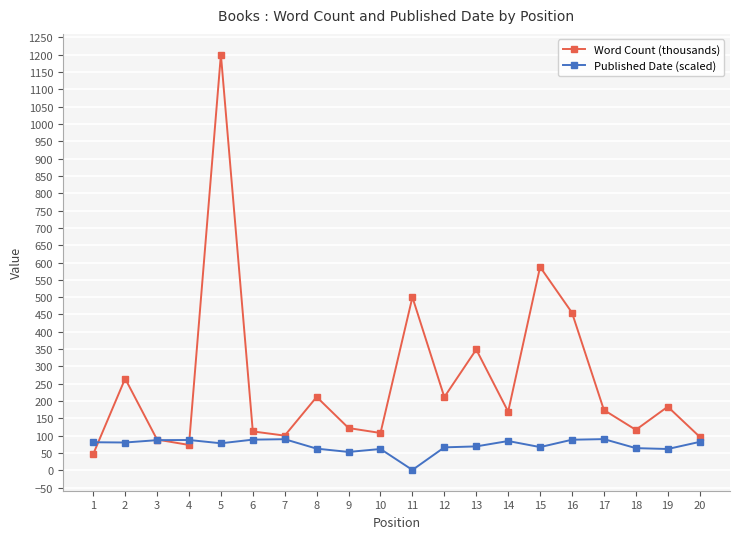

What is the value of the Published Date (scaled) point at the 14th from the left?

84.8